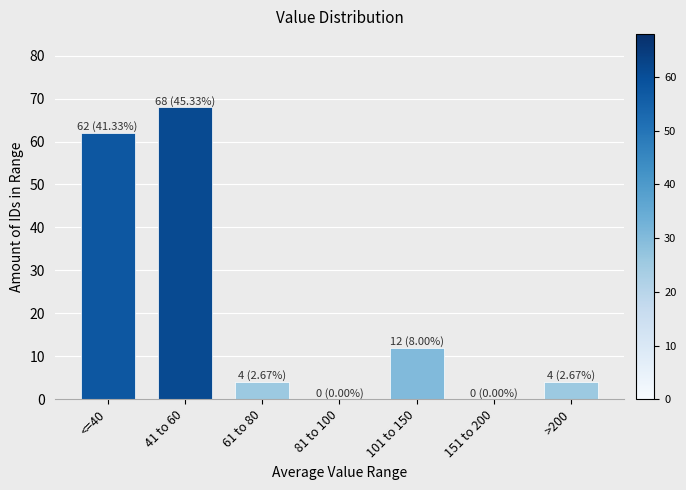

Reading left to right, list all the values displayed in this chart.

<=40=62	41 to 60=68	61 to 80=4	81 to 100=0	101 to 150=12	151 to 200=0	>200=4